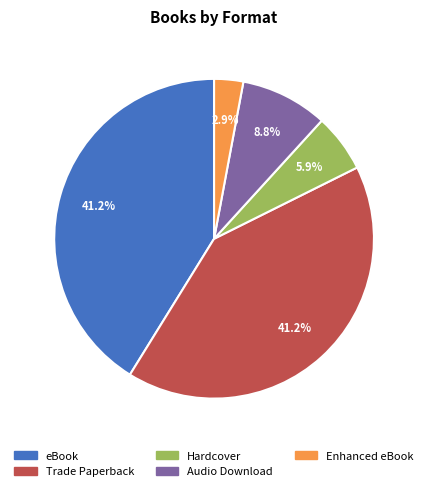

What is the smallest slice in the pie chart?

Enhanced eBook